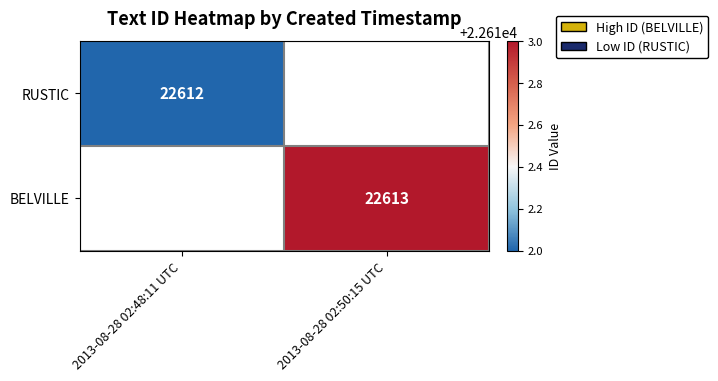

The value of BELVILLE at 2013-08-28 02:50:15 UTC is 22613. True or false?

True